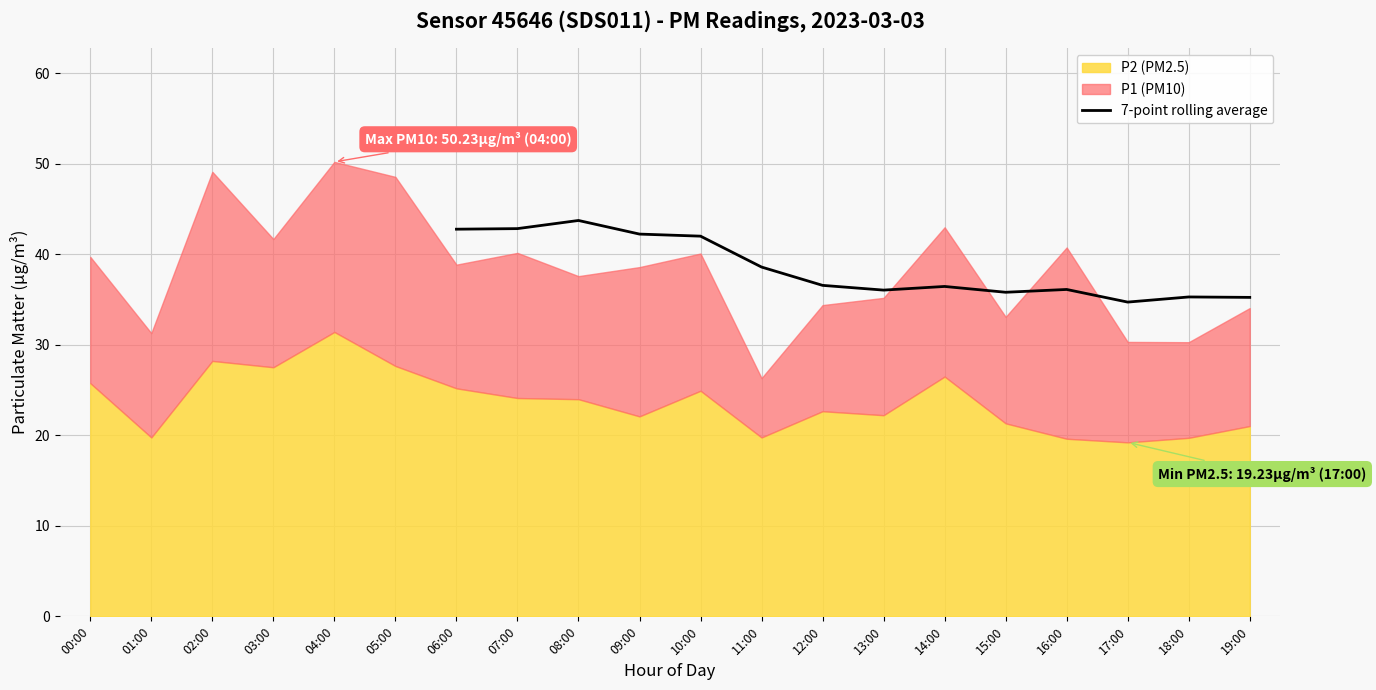

What is the highest value of the 7-point rolling average series?

43.8